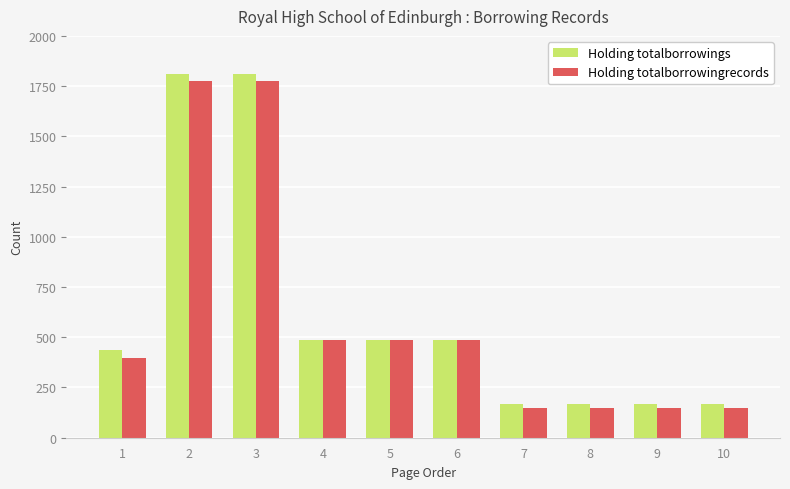

Is it true that Holding totalborrowingrecords equals 150 at 9?

True